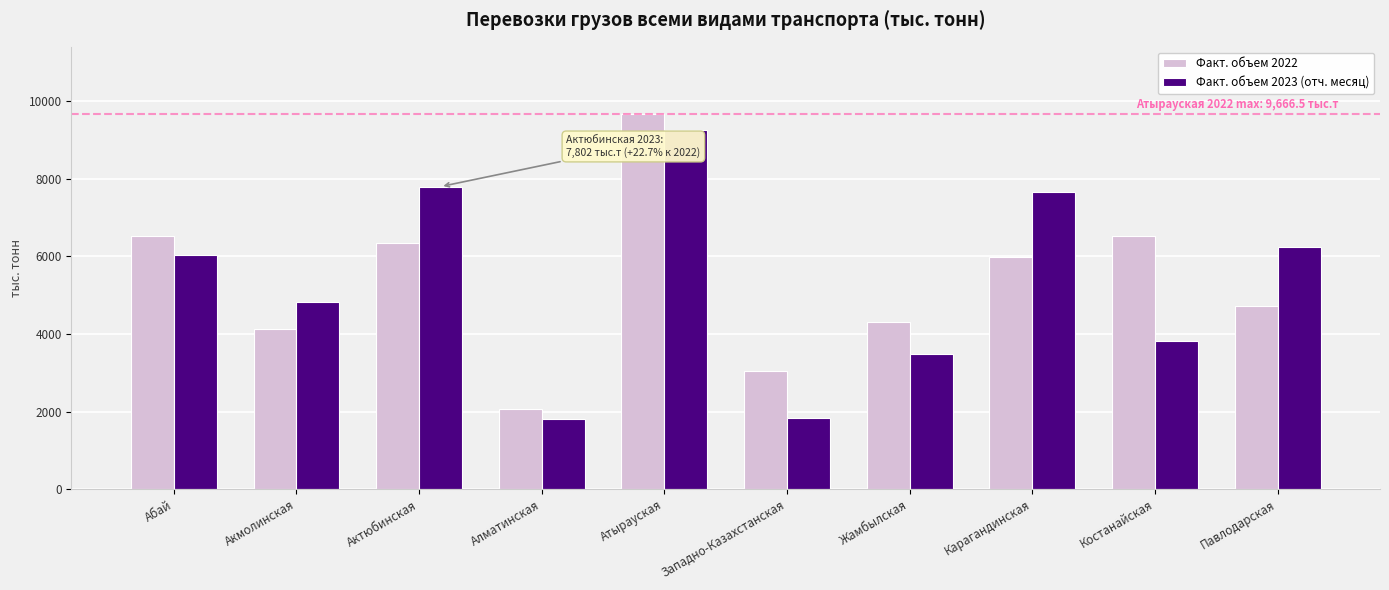

What is the spread (max minus min) of values at Карагандинская?

1687.8